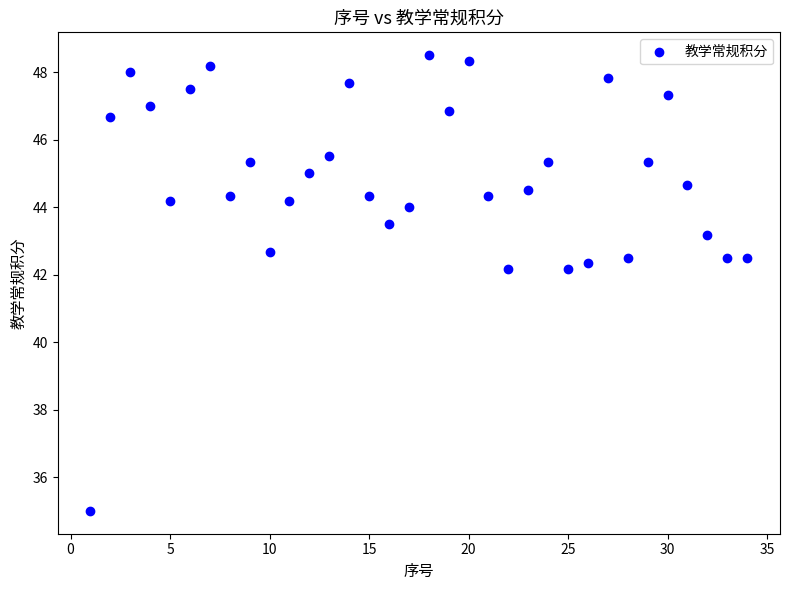

What is the range of X values (max minus min)?

33.0